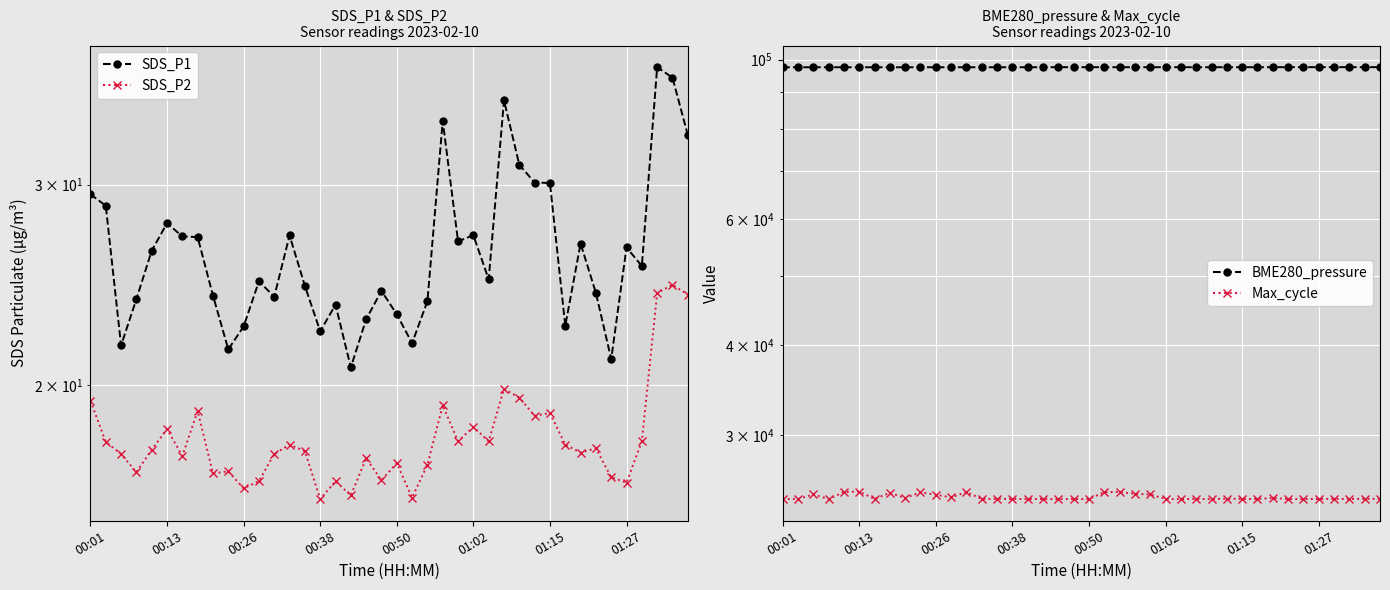

Reading right to left, what are all the values shown in this chart?

SDS_P1: 33.2	37.2	38.0	25.4	26.4	21.1	24.1	26.6	22.6	30.1	30.1	31.2	35.6	24.8	27.1	26.8	34.1	23.7	21.8	23.1	24.2	22.9	20.7	23.5	22.3	24.4	27.1	23.9	24.7	22.5	21.5	24.0	27.0	27.0	27.8	26.2	23.8	21.7	28.8	29.4
SDS_P2: 24.0	24.5	24.1	17.9	16.4	16.6	17.6	17.4	17.7	18.9	18.8	19.5	19.9	17.9	18.4	17.9	19.2	17.0	15.9	17.1	16.5	17.2	16.0	16.5	15.9	17.5	17.7	17.4	16.5	16.2	16.8	16.7	19.0	17.3	18.3	17.6	16.8	17.4	17.8	19.4
BME280_pressure: 97593.4	97588.1	97589.2	97597.8	97593.3	97596.6	97586.4	97578.7	97579.3	97575.1	97575.2	97571.6	97576.9	97575.3	97582.7	97576.7	97579.6	97573.0	97580.1	97583.2	97582.5	97581.0	97573.7	97565.8	97559.8	97563.0	97554.7	97562.3	97564.6	97564.4	97560.9	97558.5	97554.5	97552.2	97563.8	97559.9	97562.3	97561.3	97555.5	97565.3
Max_cycle: 24444.0	24458.0	24443.0	24450.0	24443.0	24438.0	24439.0	24521.0	24443.0	24451.0	24462.0	24431.0	24451.0	24427.0	24446.0	24796.0	24851.0	24994.0	24991.0	24434.0	24443.0	24428.0	24438.0	24438.0	24446.0	24455.0	24439.0	24991.0	24564.0	24784.0	24971.0	24522.0	24933.0	24443.0	25035.0	24995.0	24439.0	24800.0	24438.0	24435.0